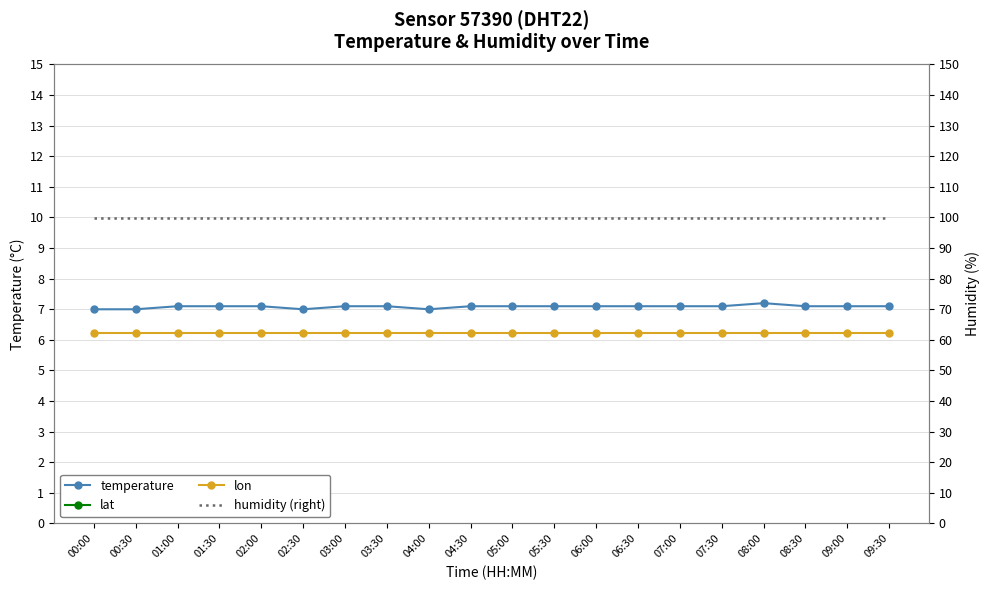

True or false: humidity (right) and lat cross at least once.

False